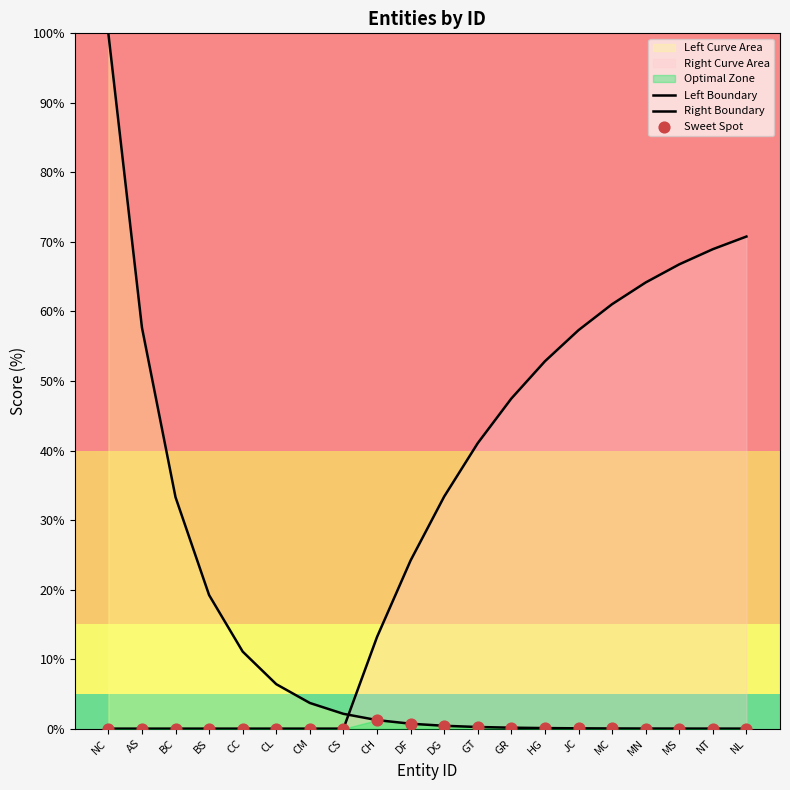

What is the total value across all series at NL?

70.8